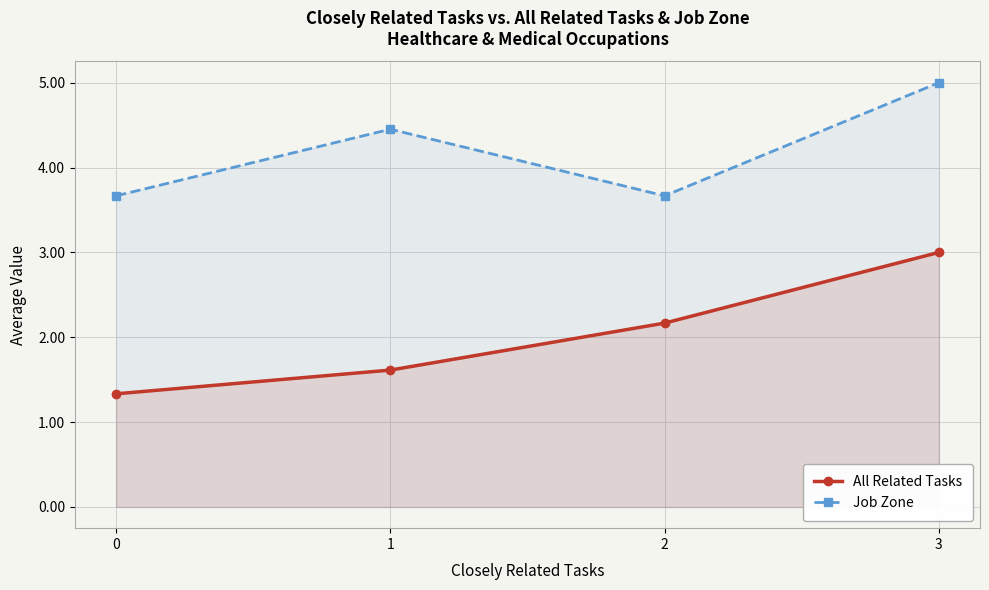

What is the difference between the highest and lowest values at 1?

2.8